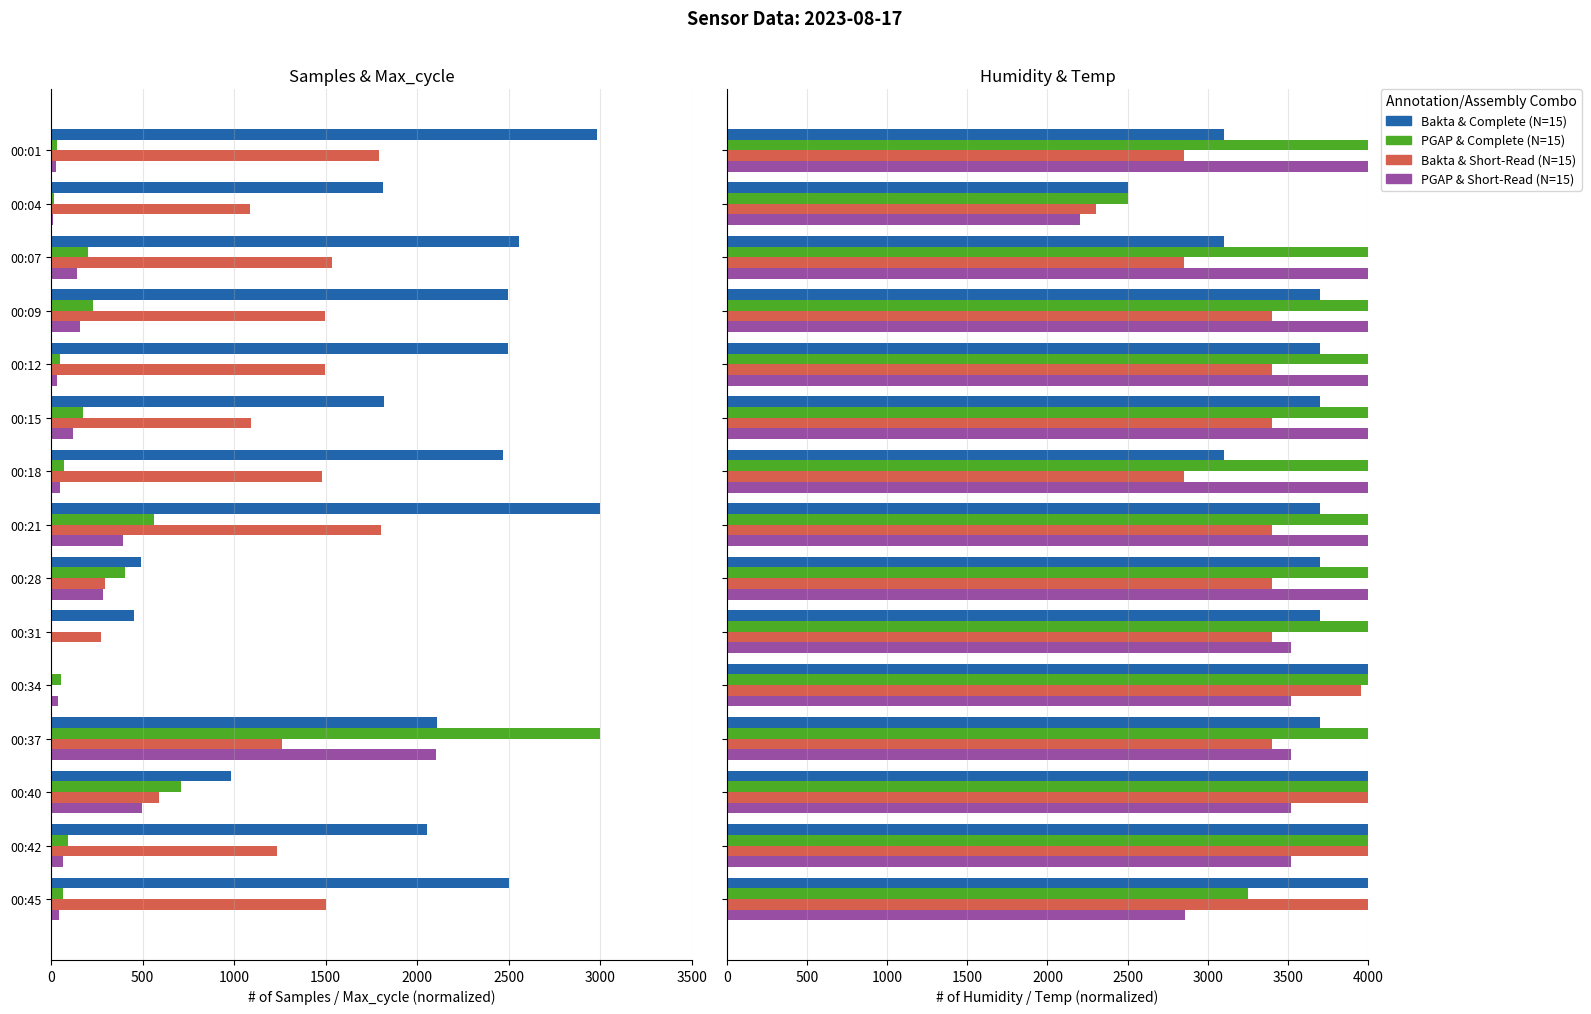

List the labels in order of Samples value, largest first.

00:21, 00:01, 00:07, 00:45, 00:09, 00:12, 00:18, 00:37, 00:42, 00:15, 00:04, 00:40, 00:28, 00:31, 00:34